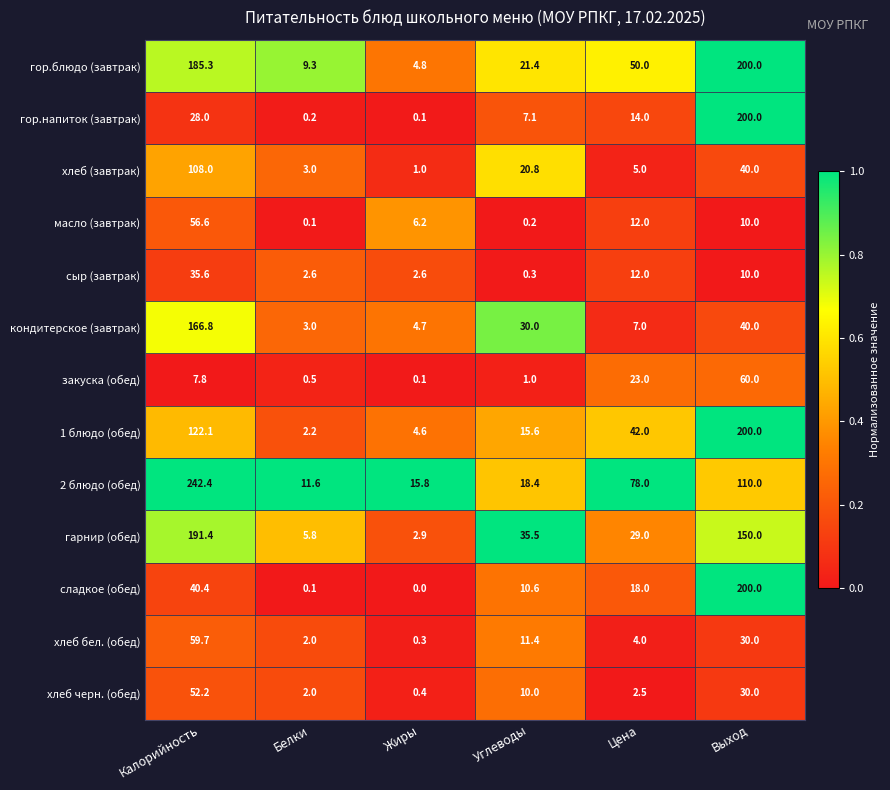

Which series changed the most between Белки and Цена?

2 блюдо (обед)